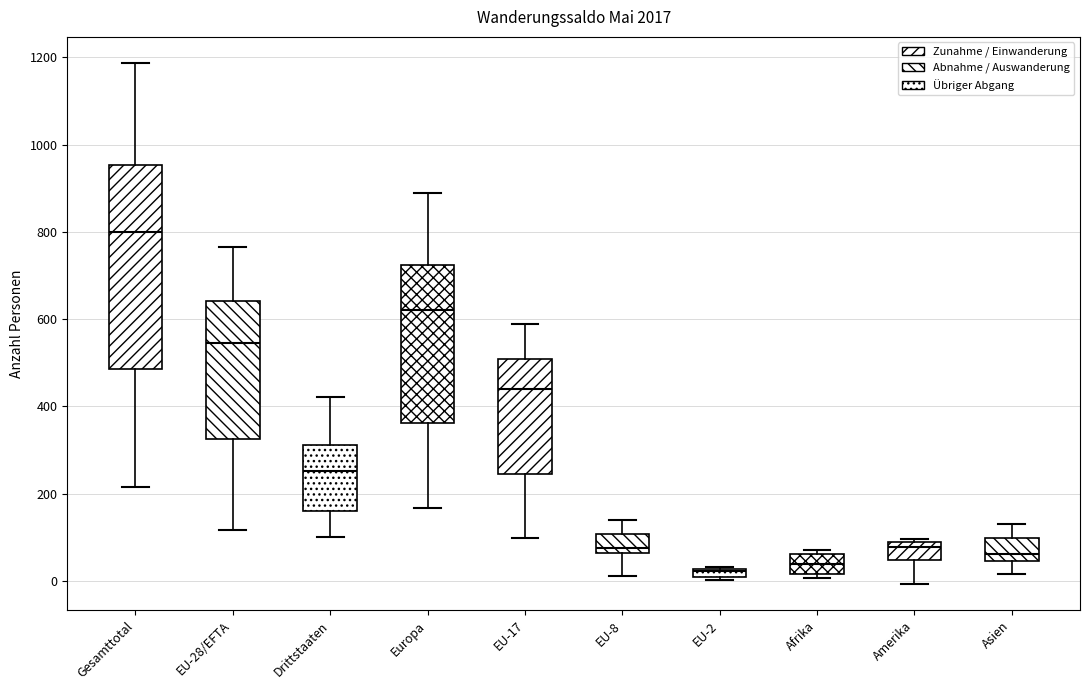

Where does the median line of the box for Europa sit on the y-axis? The values are not printed on the chart, so give them approximately, as read against the axis.

620